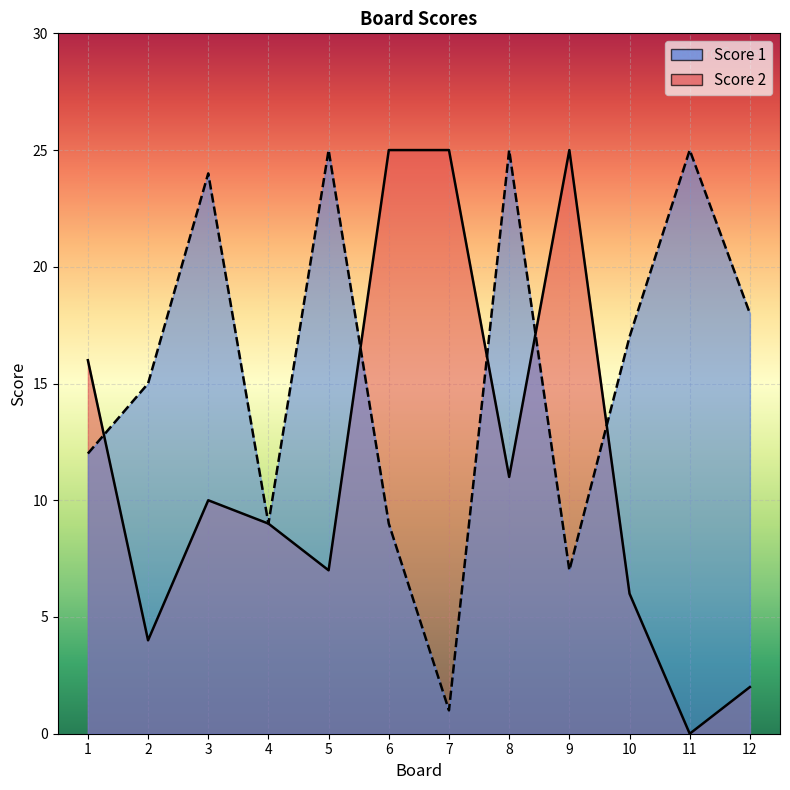

What are all the series names shown in the legend?

Score 1, Score 2